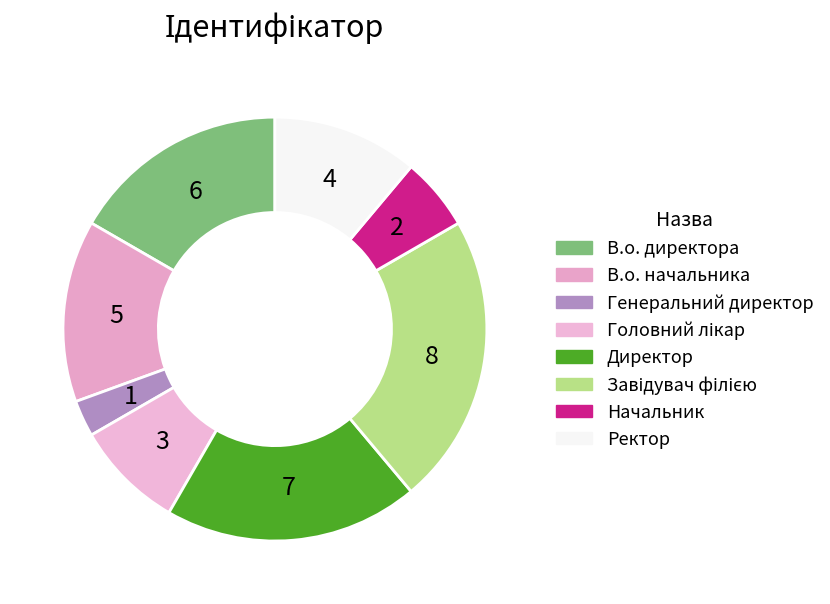

To the nearest percent, what is the average slice percentage?

12%